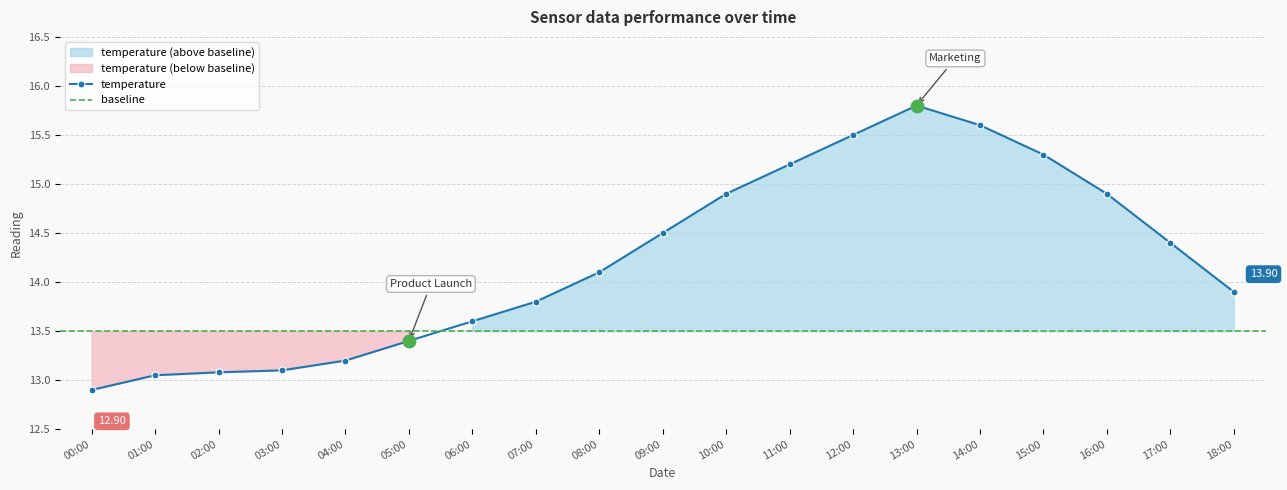

Rank the categories by value from highest to lowest.

13:00, 14:00, 12:00, 15:00, 11:00, 10:00, 16:00, 09:00, 17:00, 08:00, 18:00, 07:00, 06:00, 05:00, 04:00, 03:00, 02:00, 01:00, 00:00